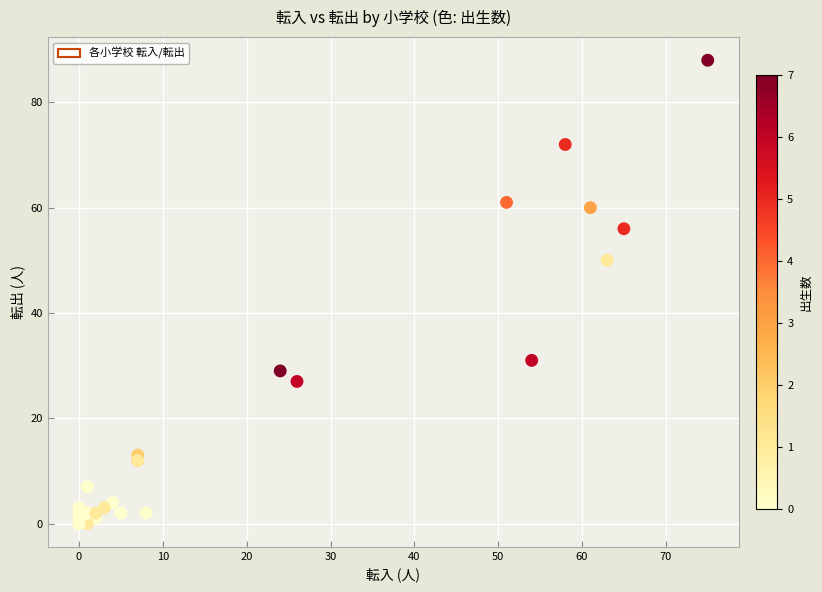

What Y value in the scatter plot is closest to 44?

50